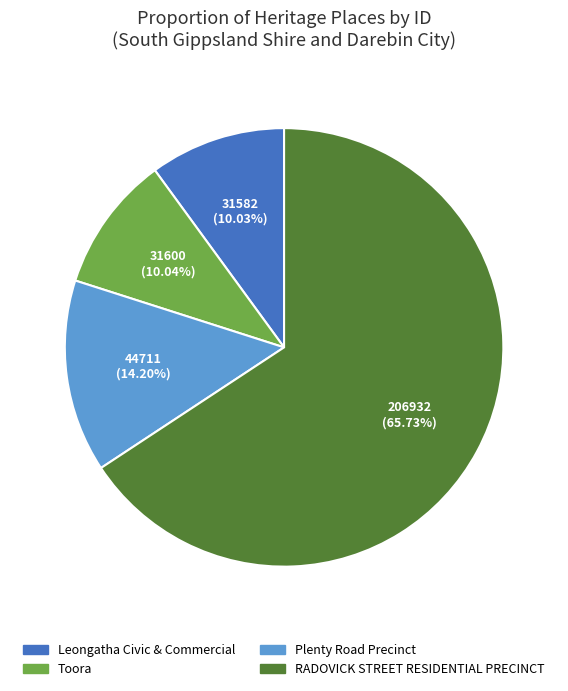

Combined, what portion of the pie is RADOVICK STREET RESIDENTIAL PRECINCT and Plenty Road Precinct?

79.9%